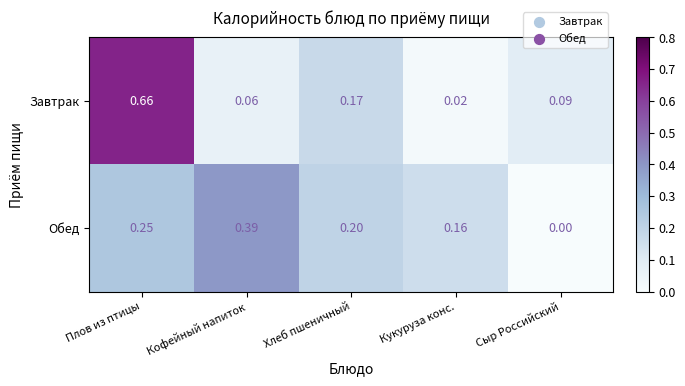

At which category is the sum across all series the highest?

Плов из птицы